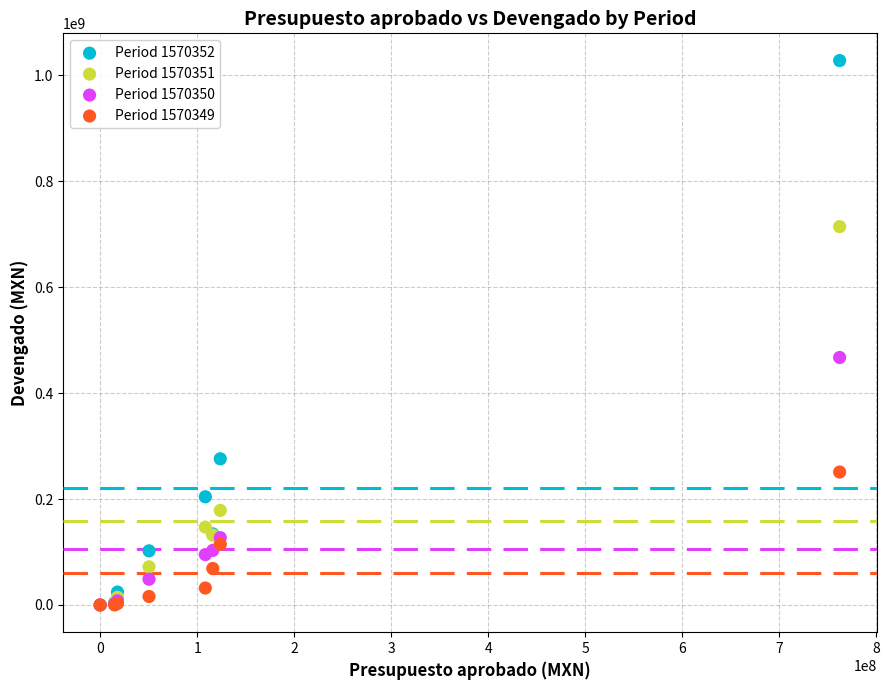

Which series has the widest spread of Y values?

Period 1570352